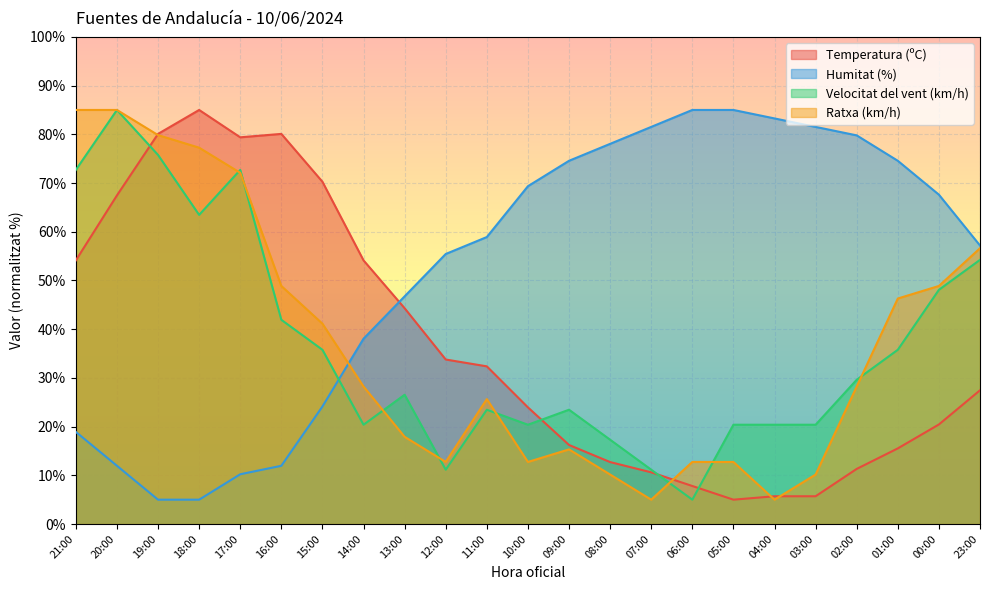

Which series has the widest spread of values?

Temperatura (ºC)